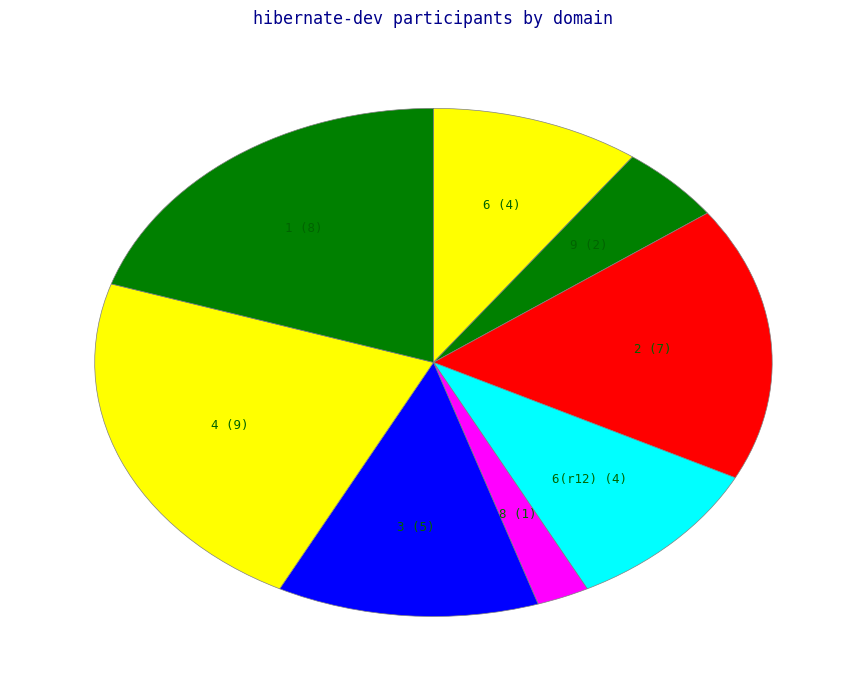

Does 3 represent more than half of the total?

No